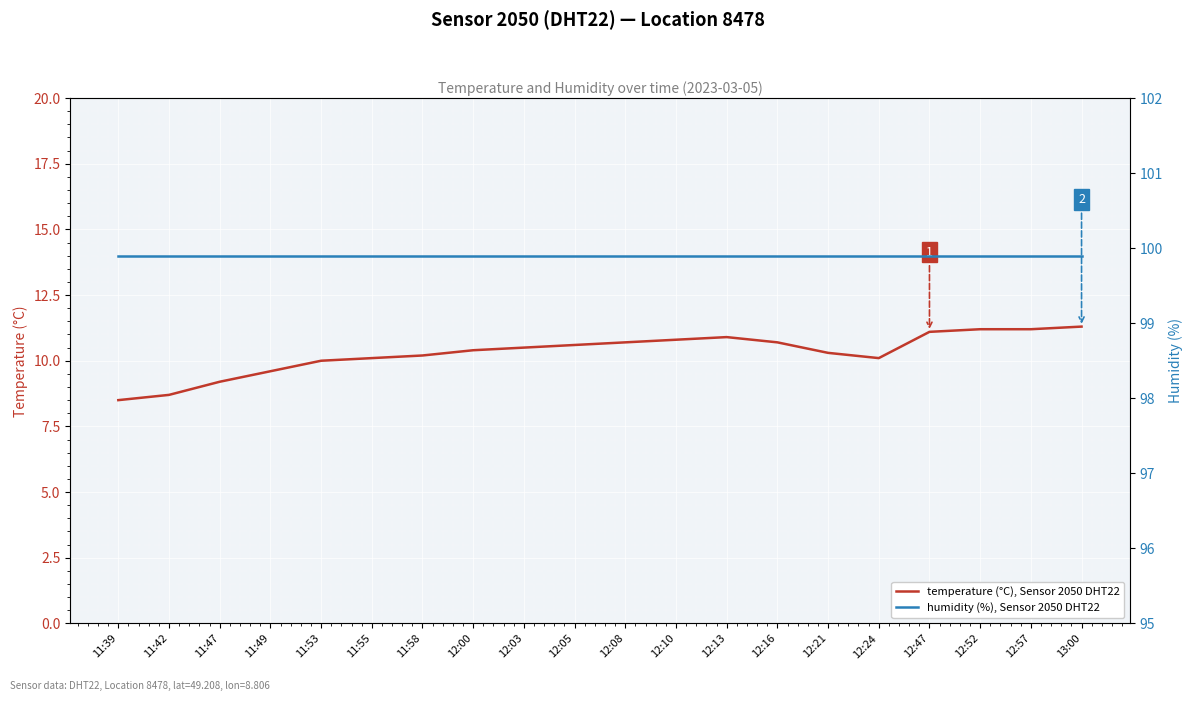

At which category is the sum across all series the highest?

13:00